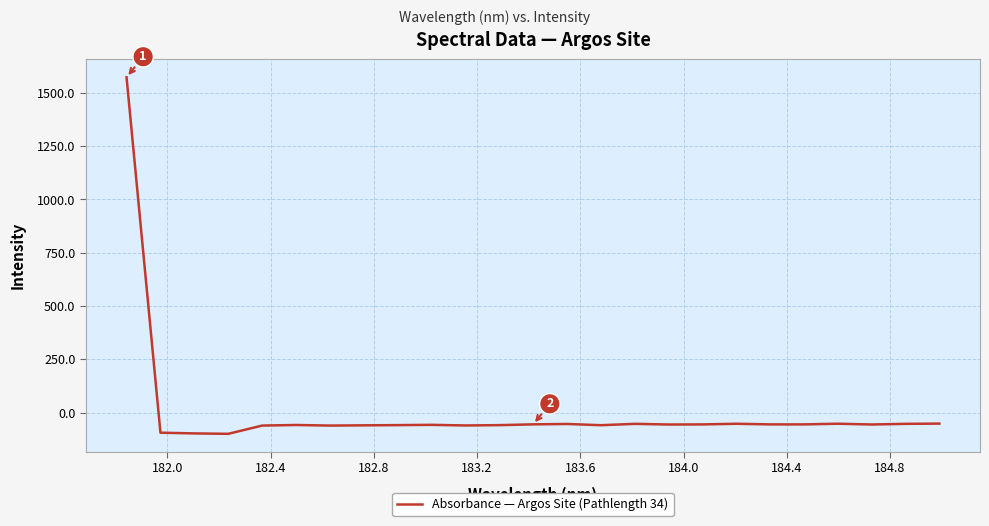

What is the difference between the maximum and minimum values?

1672.3